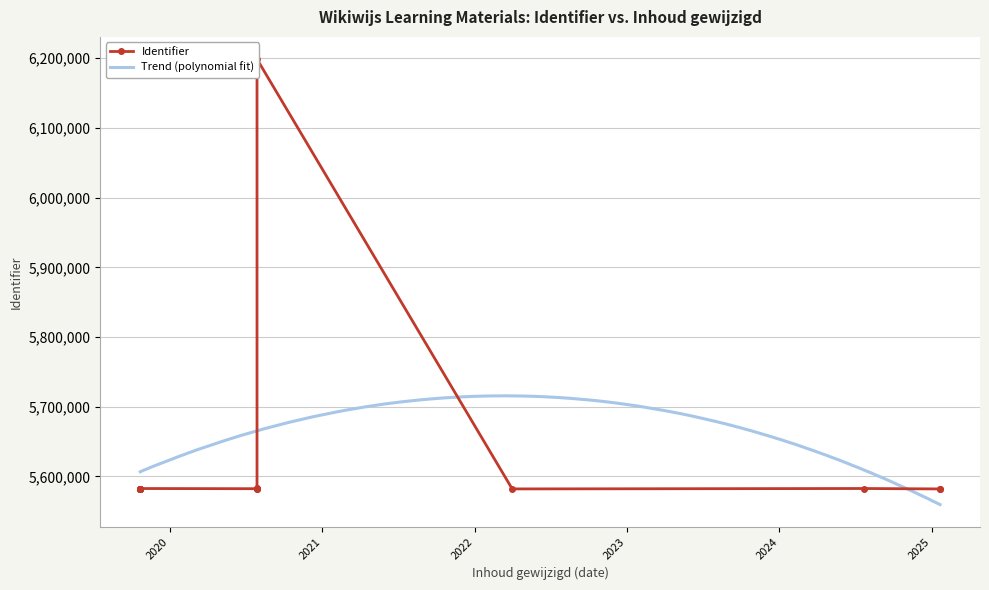

What is the difference between the maximum and minimum values?

616811